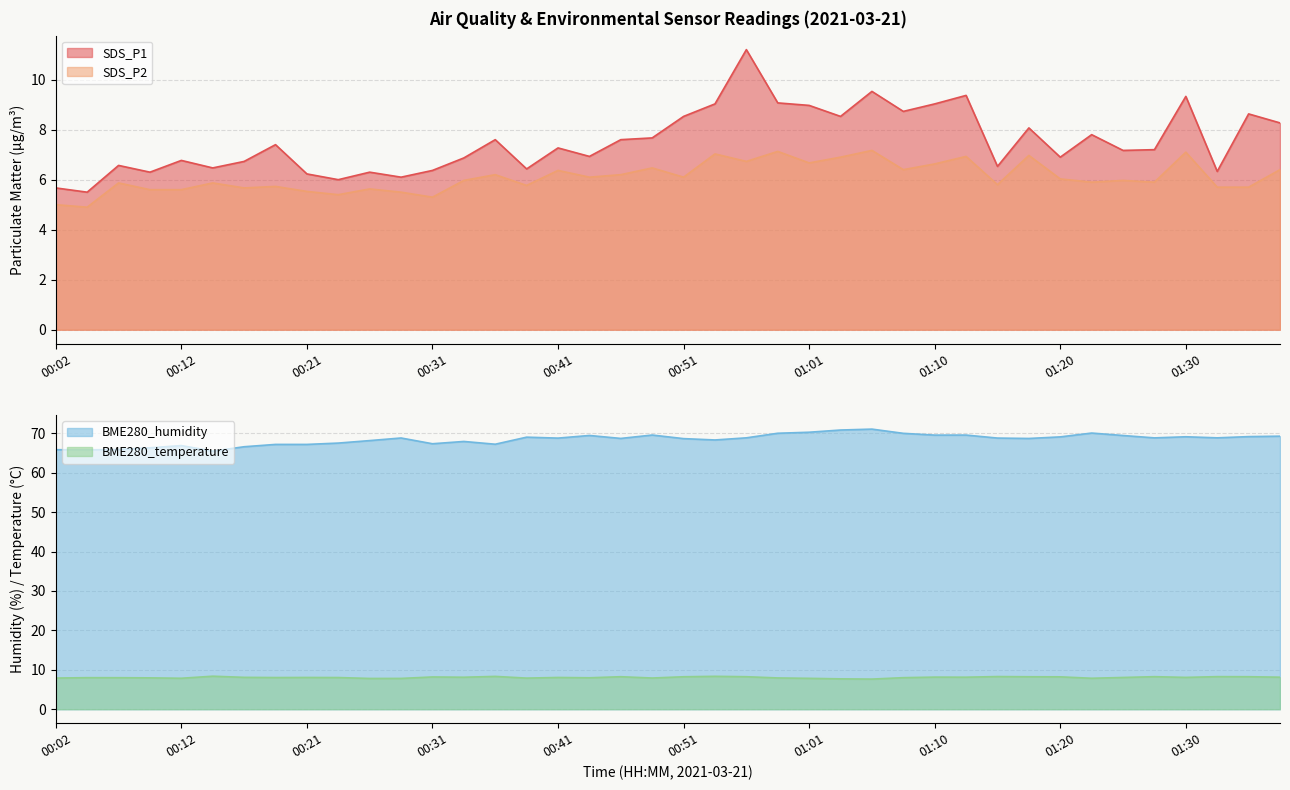

Reading left to right, list all the values displayed in this chart.

SDS_P1: 00:02=5.7	00:04=5.5	00:07=6.6	00:09=6.3	00:12=6.8	00:14=6.5	00:16=6.7	00:19=7.4	00:21=6.2	00:24=6.0	00:26=6.3	00:29=6.1	00:31=6.4	00:34=6.9	00:36=7.6	00:38=6.4	00:41=7.3	00:43=6.9	00:46=7.6	00:48=7.7	00:51=8.5	00:53=9.0	00:56=11.2	00:58=9.1	01:01=9.0	01:03=8.5	01:05=9.5	01:08=8.7	01:10=9.0	01:13=9.4	01:15=6.5	01:18=8.1	01:20=6.9	01:23=7.8	01:25=7.2	01:28=7.2	01:30=9.3	01:33=6.3	01:35=8.6	01:38=8.3
SDS_P2: 00:02=5.0	00:04=4.9	00:07=5.9	00:09=5.6	00:12=5.6	00:14=5.9	00:16=5.7	00:19=5.7	00:21=5.5	00:24=5.4	00:26=5.6	00:29=5.5	00:31=5.3	00:34=6.0	00:36=6.2	00:38=5.8	00:41=6.4	00:43=6.1	00:46=6.2	00:48=6.5	00:51=6.1	00:53=7.0	00:56=6.7	00:58=7.1	01:01=6.7	01:03=6.9	01:05=7.2	01:08=6.4	01:10=6.6	01:13=6.9	01:15=5.8	01:18=7.0	01:20=6.0	01:23=5.9	01:25=6.0	01:28=5.9	01:30=7.1	01:33=5.7	01:35=5.7	01:38=6.4
BME280_temperature: 00:02=7.9	00:04=8.0	00:07=8.0	00:09=8.0	00:12=7.8	00:14=8.4	00:16=8.1	00:19=8.0	00:21=8.1	00:24=8.0	00:26=7.8	00:29=7.8	00:31=8.2	00:34=8.1	00:36=8.3	00:38=7.9	00:41=8.1	00:43=8.0	00:46=8.2	00:48=7.9	00:51=8.2	00:53=8.3	00:56=8.2	00:58=7.9	01:01=7.8	01:03=7.7	01:05=7.6	01:08=8.0	01:10=8.1	01:13=8.1	01:15=8.3	01:18=8.2	01:20=8.2	01:23=7.8	01:25=8.1	01:28=8.2	01:30=8.1	01:33=8.3	01:35=8.2	01:38=8.1
BME280_humidity: 00:02=65.8	00:04=65.8	00:07=65.9	00:09=66.3	00:12=66.9	00:14=65.5	00:16=66.6	00:19=67.2	00:21=67.2	00:24=67.5	00:26=68.1	00:29=68.8	00:31=67.3	00:34=67.9	00:36=67.2	00:38=69.0	00:41=68.8	00:43=69.4	00:46=68.7	00:48=69.5	00:51=68.6	00:53=68.3	00:56=68.8	00:58=70.0	01:01=70.2	01:03=70.8	01:05=71.0	01:08=70.0	01:10=69.5	01:13=69.5	01:15=68.8	01:18=68.7	01:20=69.1	01:23=70.0	01:25=69.4	01:28=68.8	01:30=69.1	01:33=68.8	01:35=69.1	01:38=69.2